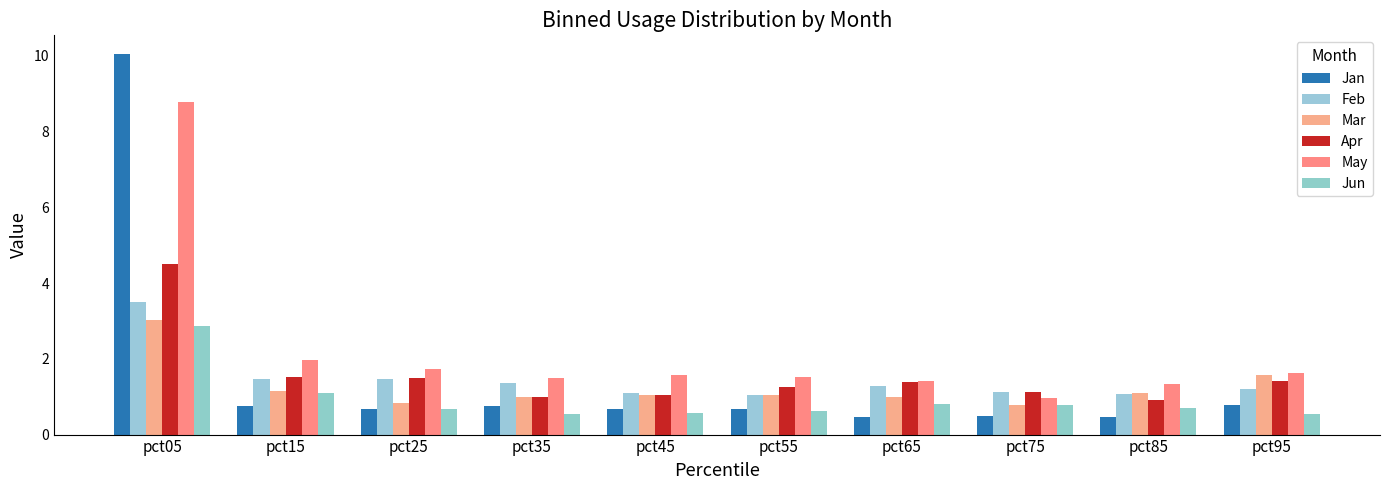

At which category is the sum across all series the highest?

pct05